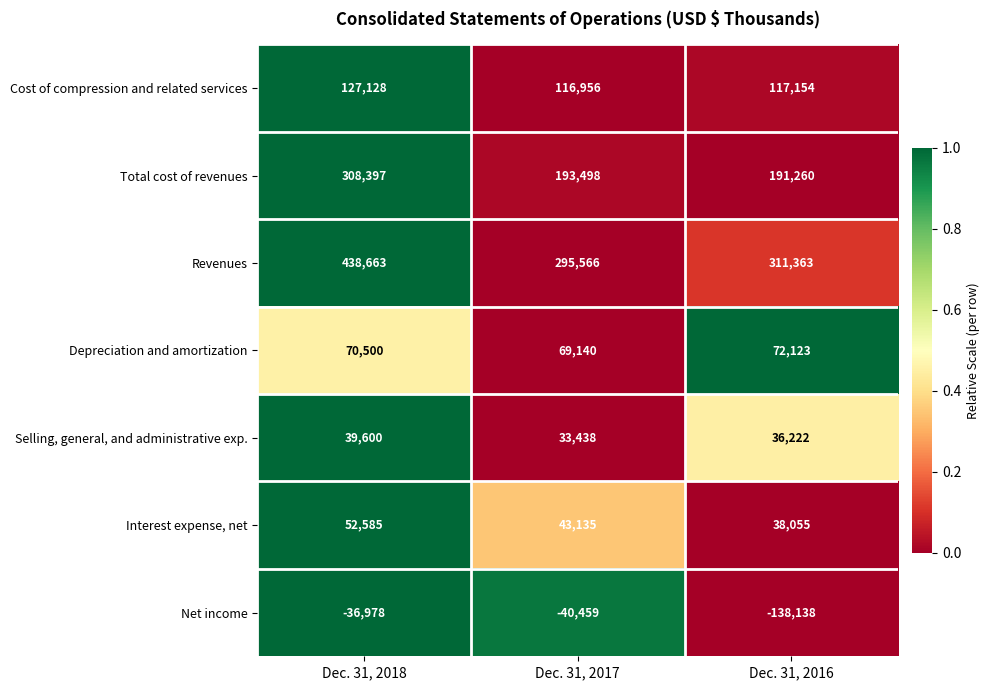

Reading left to right, extract all data points from this chart.

Cost of compression and related services: Dec. 31, 2018=127128	Dec. 31, 2017=116956	Dec. 31, 2016=117154
Total cost of revenues: Dec. 31, 2018=308397	Dec. 31, 2017=193498	Dec. 31, 2016=191260
Revenues: Dec. 31, 2018=438663	Dec. 31, 2017=295566	Dec. 31, 2016=311363
Depreciation and amortization: Dec. 31, 2018=70500	Dec. 31, 2017=69140	Dec. 31, 2016=72123
Selling, general, and administrative exp.: Dec. 31, 2018=39600	Dec. 31, 2017=33438	Dec. 31, 2016=36222
Interest expense, net: Dec. 31, 2018=52585	Dec. 31, 2017=43135	Dec. 31, 2016=38055
Net income: Dec. 31, 2018=-36978	Dec. 31, 2017=-40459	Dec. 31, 2016=-138138